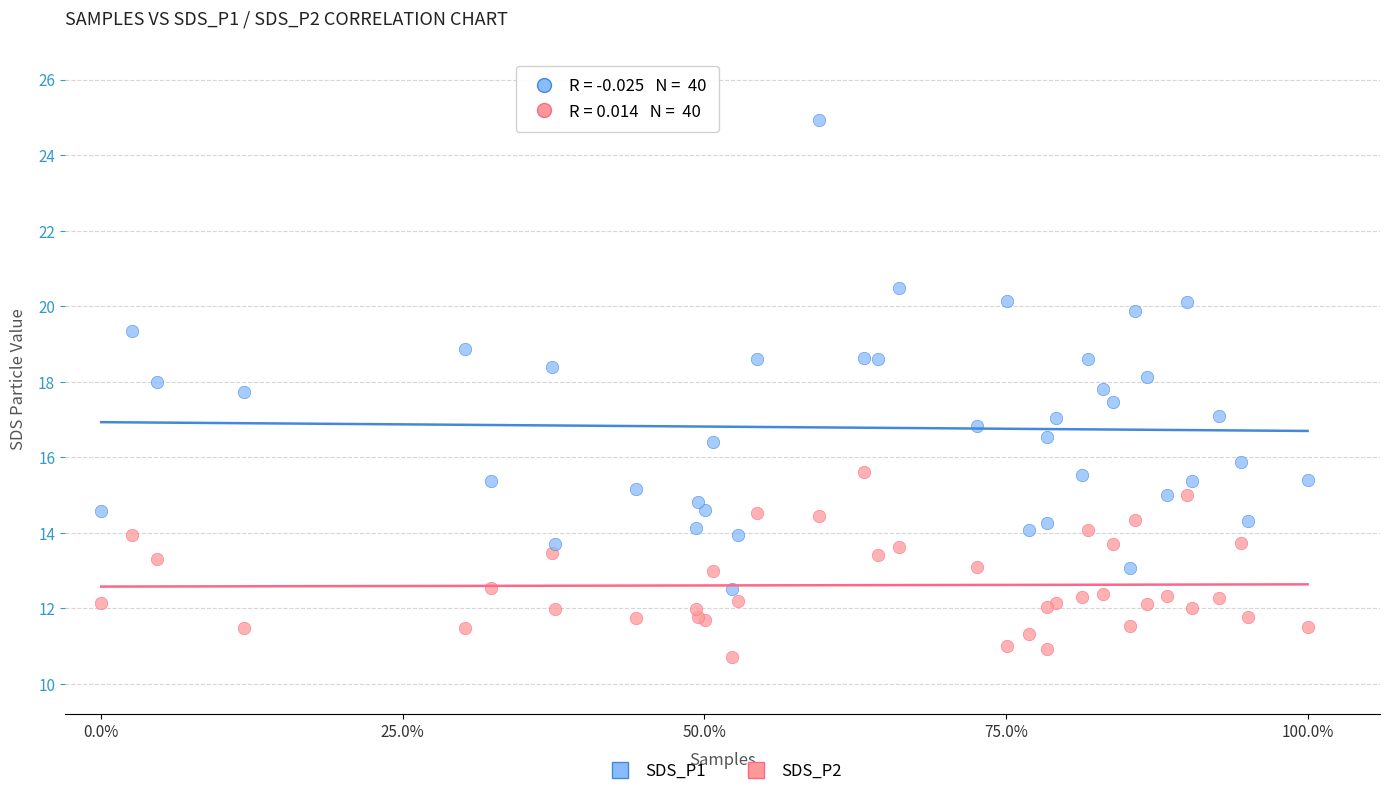

Which series reaches the maximum Y coordinate?

SDS_P1